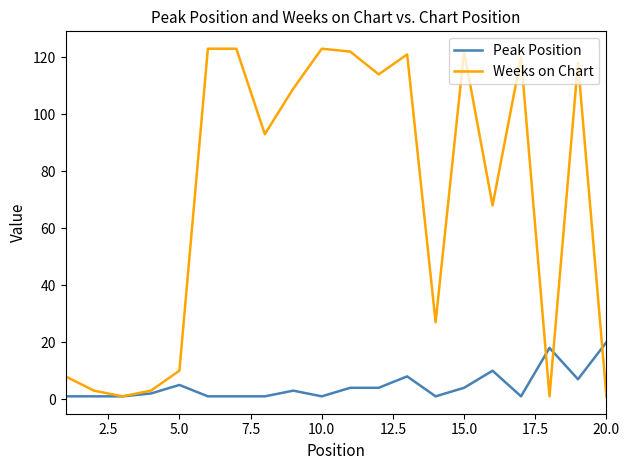

Which series has the largest range (max minus min)?

Weeks on Chart